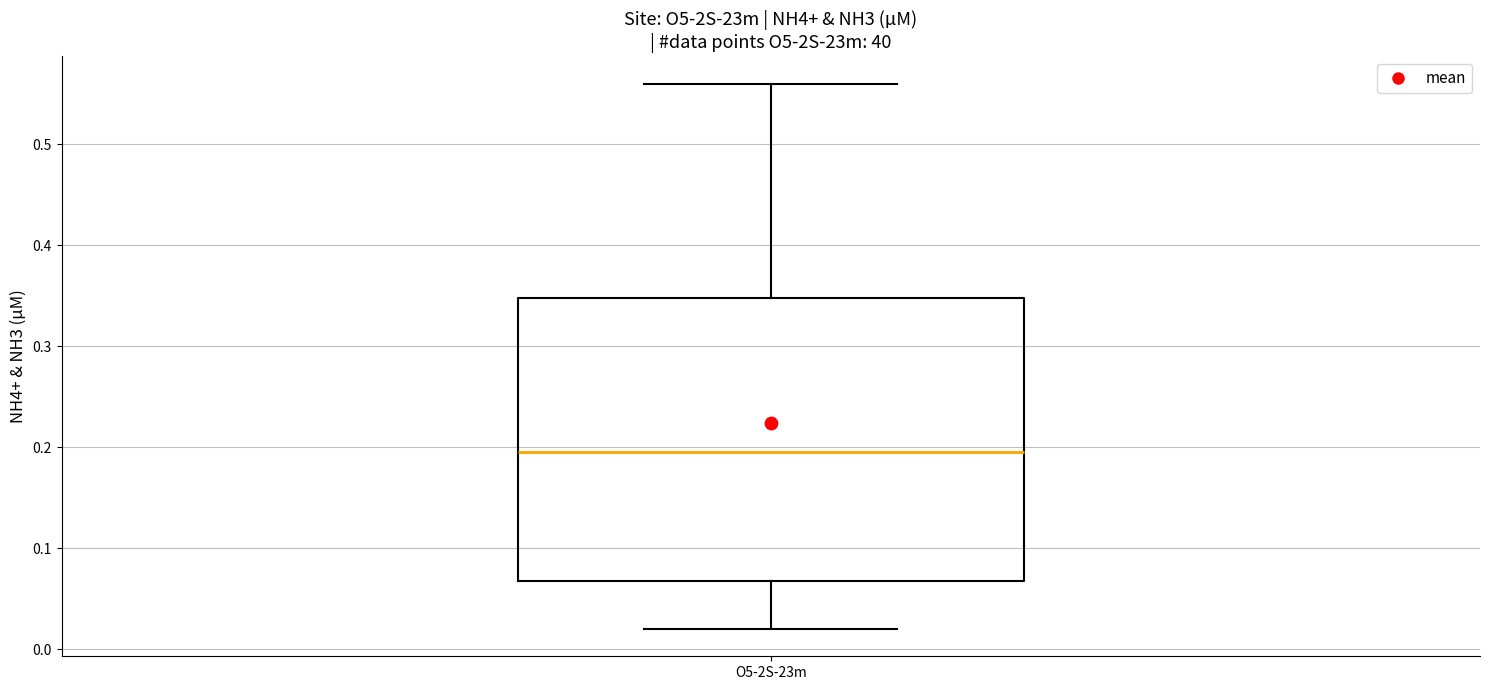

Read this box plot against the y-axis: the position of the median line, the range covered by the box, and the ends of both whiskers. The values are not printed on the chart, so give them approximately, as read against the axis.

median 0.20, box 0.07 to 0.35, whiskers 0.02 to 0.56